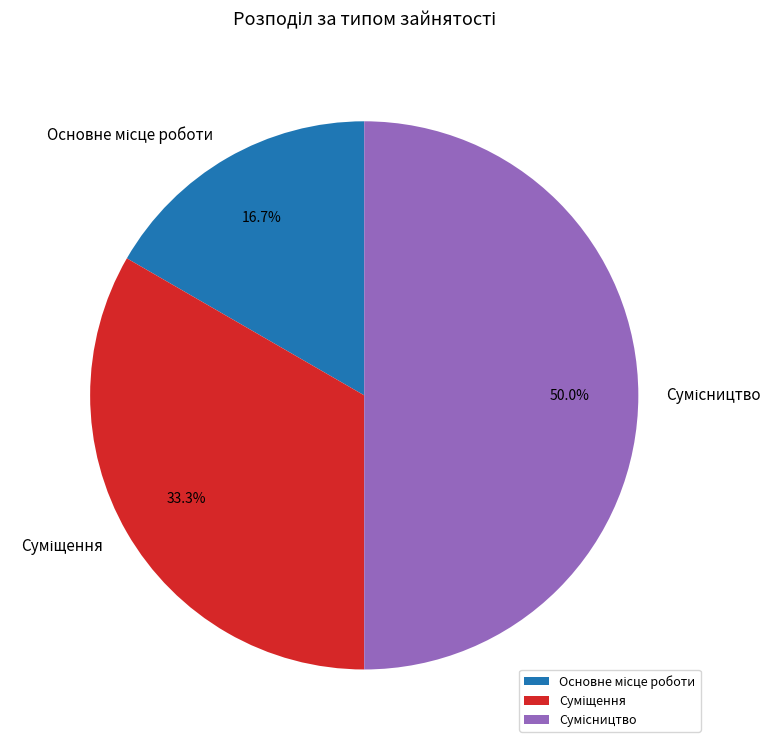

What portion of the pie excludes Суміщення?

66.7%